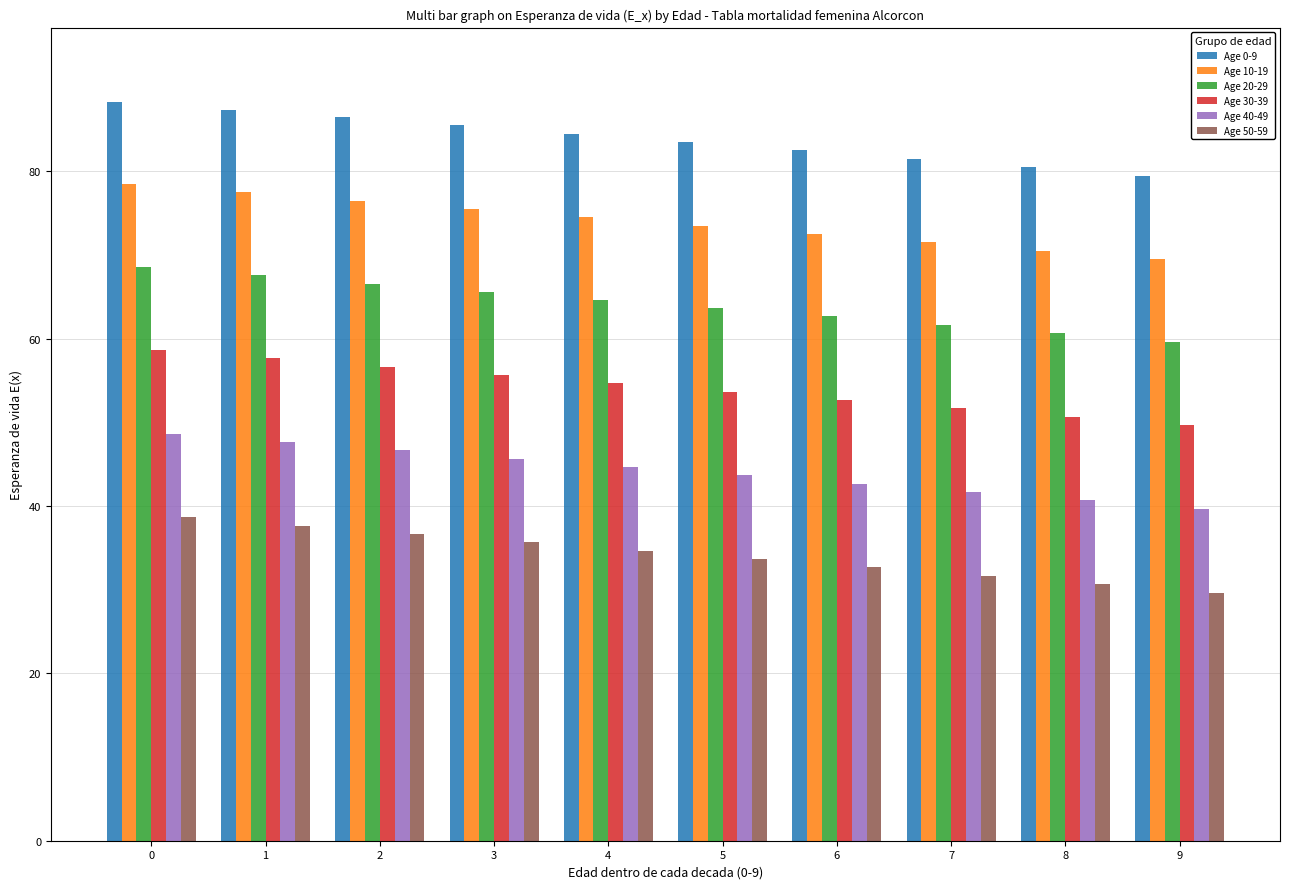

Reading right to left, transcribe all the data shown in this chart.

Age 0-9: 9=79.5	8=80.5	7=81.5	6=82.5	5=83.5	4=84.5	3=85.5	2=86.5	1=87.4	0=88.4
Age 10-19: 9=69.6	8=70.5	7=71.5	6=72.5	5=73.5	4=74.5	3=75.5	2=76.5	1=77.5	0=78.5
Age 20-29: 9=59.7	8=60.7	7=61.7	6=62.7	5=63.7	4=64.6	3=65.6	2=66.6	1=67.6	0=68.6
Age 30-39: 9=49.7	8=50.7	7=51.7	6=52.7	5=53.7	4=54.7	3=55.7	2=56.7	1=57.7	0=58.7
Age 40-49: 9=39.7	8=40.7	7=41.7	6=42.7	5=43.7	4=44.7	3=45.7	2=46.7	1=47.7	0=48.7
Age 50-59: 9=29.7	8=30.7	7=31.7	6=32.7	5=33.7	4=34.7	3=35.7	2=36.7	1=37.7	0=38.7